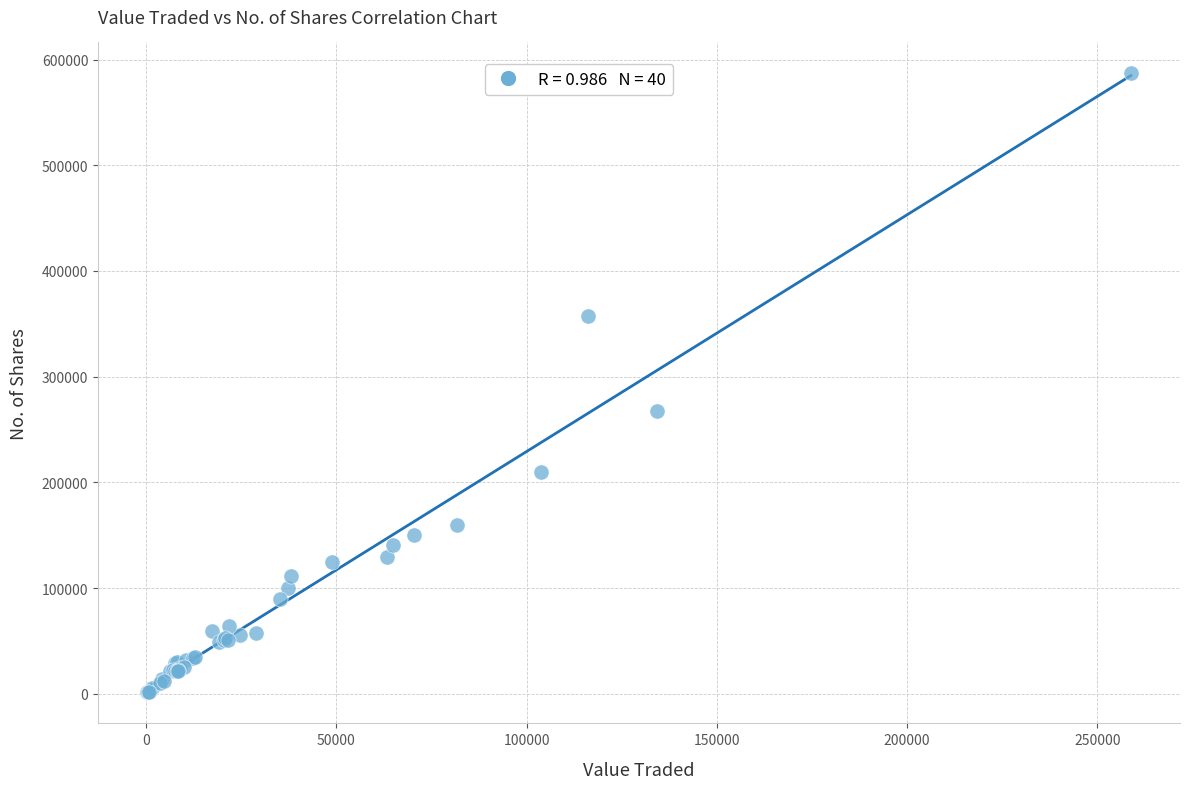

What Y value in the scatter plot is closest to 294040?

267495